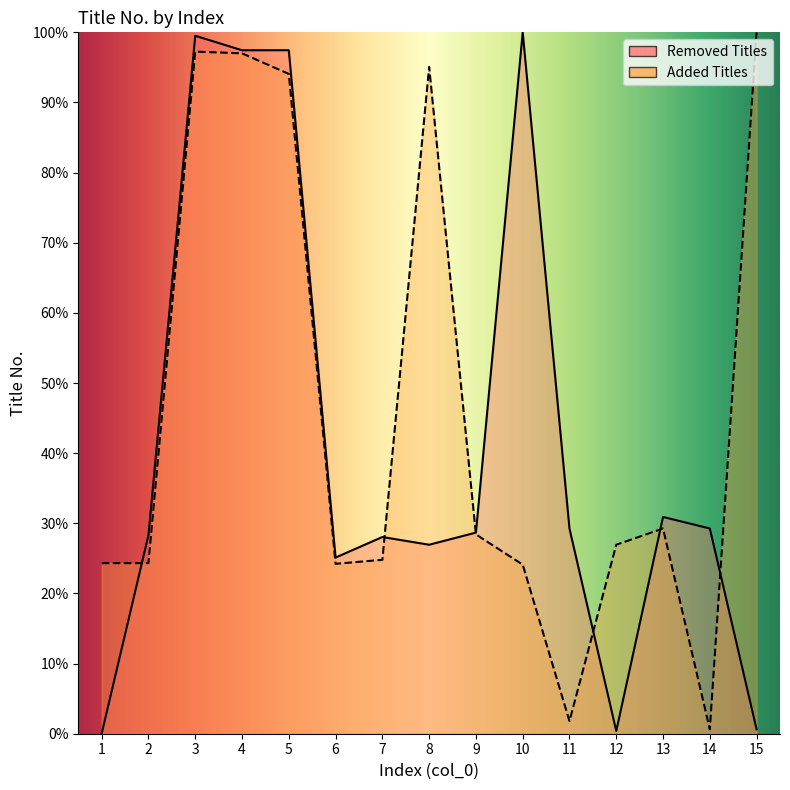

The Added Titles per Index series shows 26.9 at 12. True or false?

True